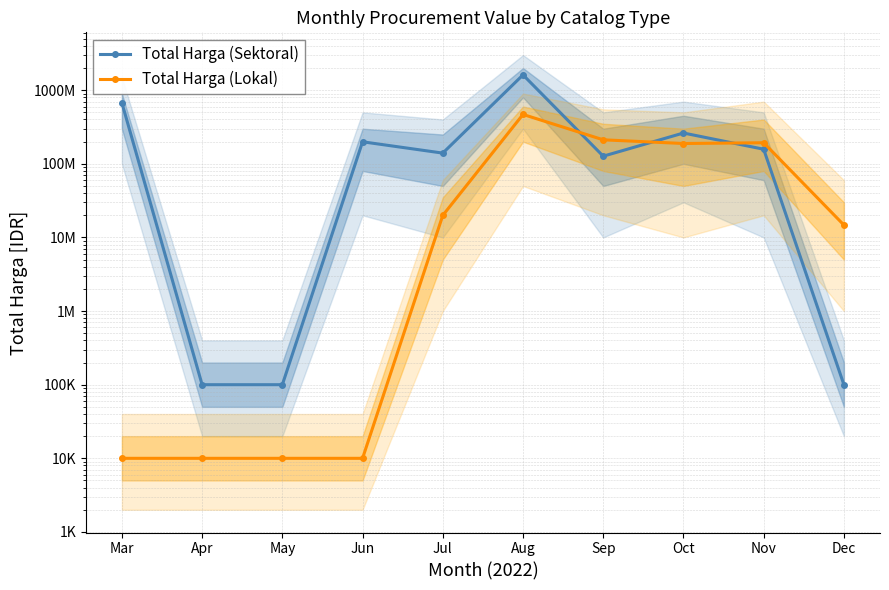

Between Oct and Jul, which is larger?

Oct